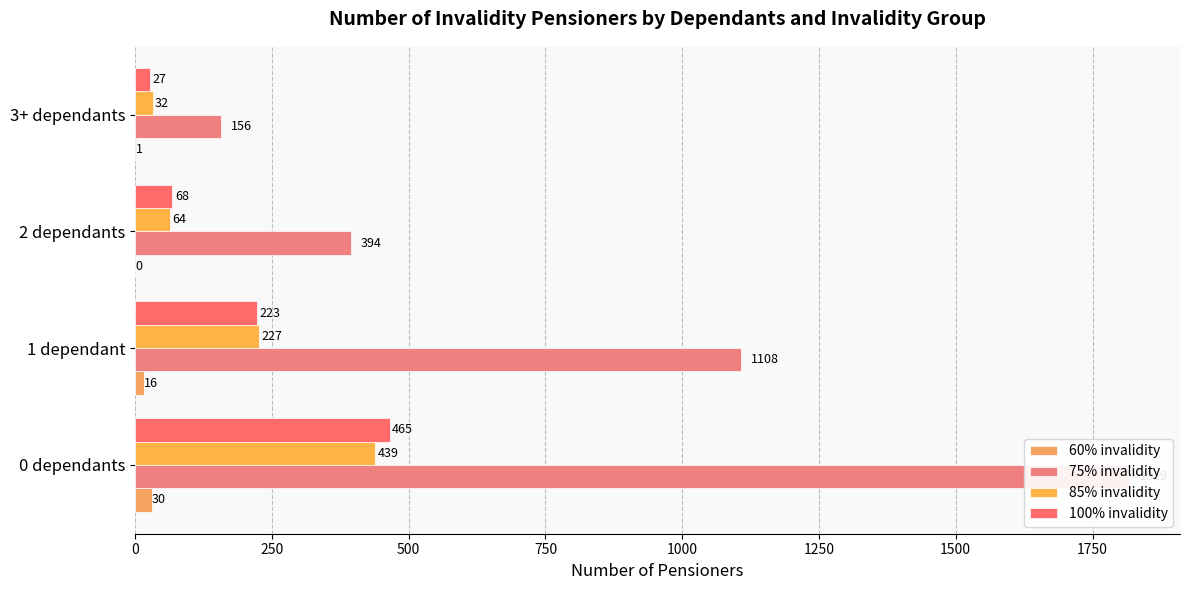

How many bars are there in total?

16